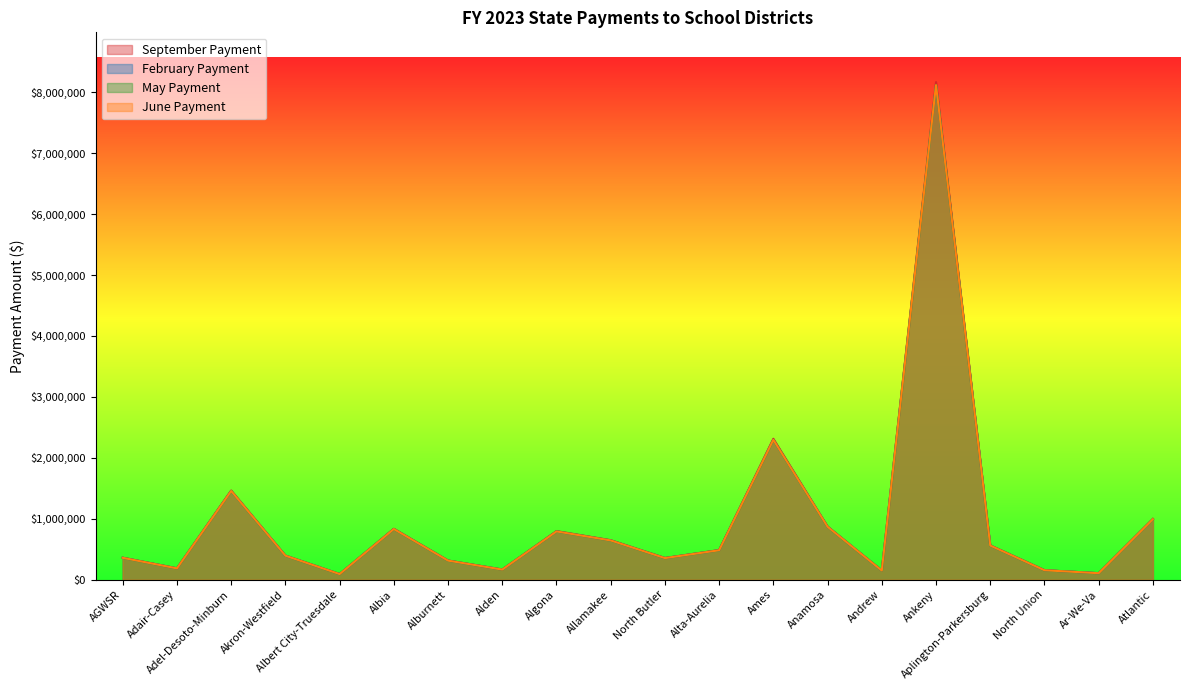

Reading left to right, list all the values displayed in this chart.

September Payment: 361272	186628	1463840	396026	92608	835692	314892	166793	797099	648107	356251	486435	2312796	872851	150413	8166628	563428	156268	107178	997843
February Payment: 358580	185402	1455706	393824	91835	831169	312838	165682	791955	643955	354000	483046	2295043	867829	149530	8117093	560202	154676	106073	992399
May Payment: 358580	185402	1455706	393824	91835	831169	312838	165682	791955	643955	354000	483046	2295043	867829	149530	8117092	560202	154676	106074	992399
June Payment: 358580	185401	1455704	393824	91833	831168	312839	165681	791953	643956	354000	483044	2295043	867829	149528	8117093	560203	154676	106072	992397